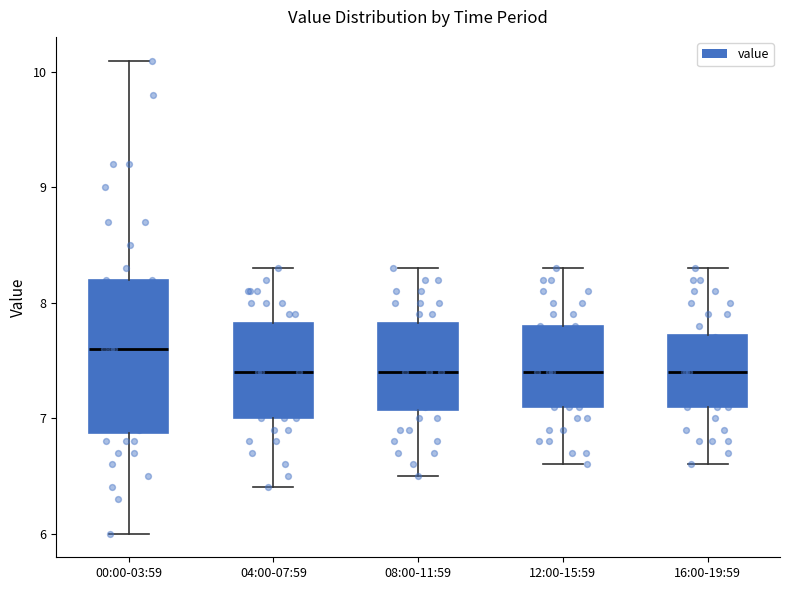

Which box is the tallest, from its lower edge to its upper edge?

00:00-03:59